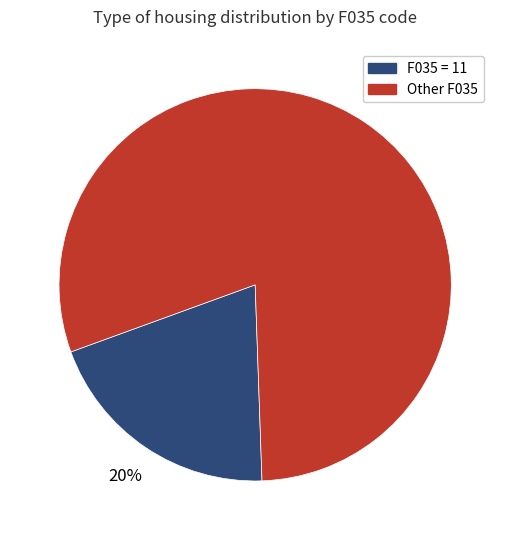

Do F035 = 11 and Other F035 together represent more than half of the pie?

Yes